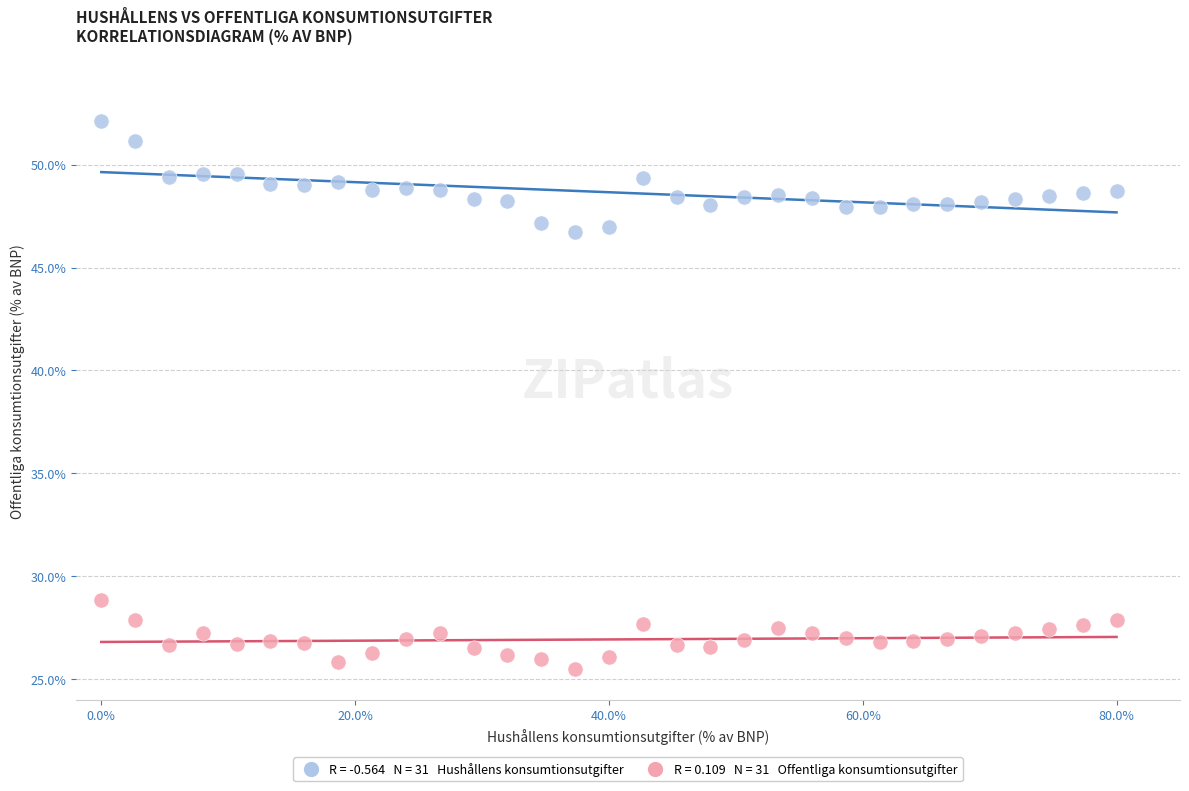

Across all data points, what is the range of Y values (max minus min)?

26.6